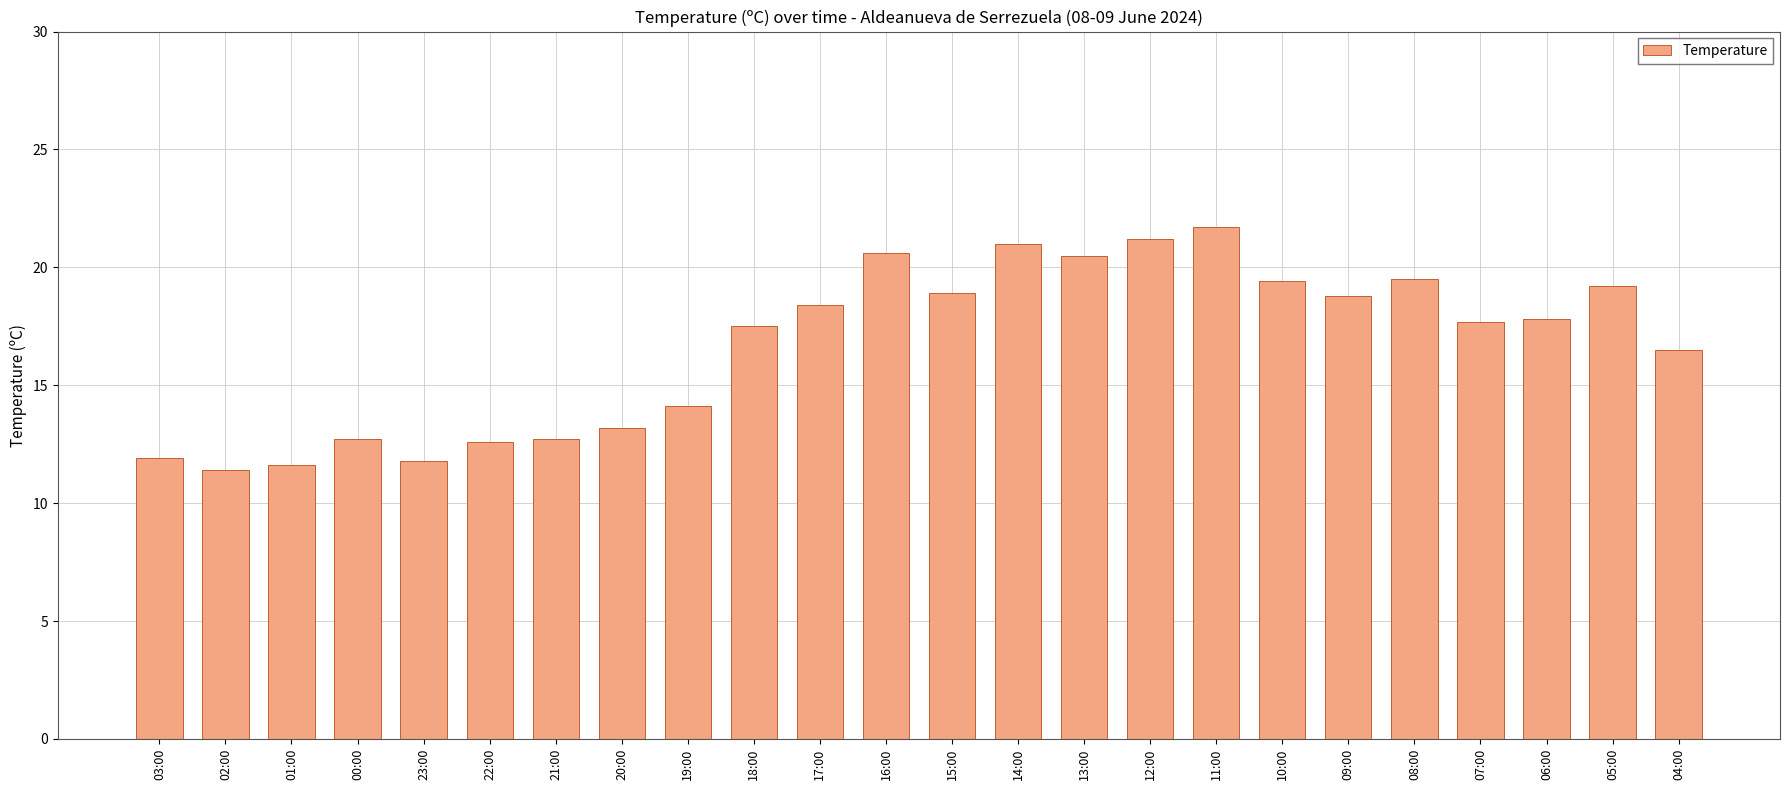

How many distinct data groups are displayed?

1